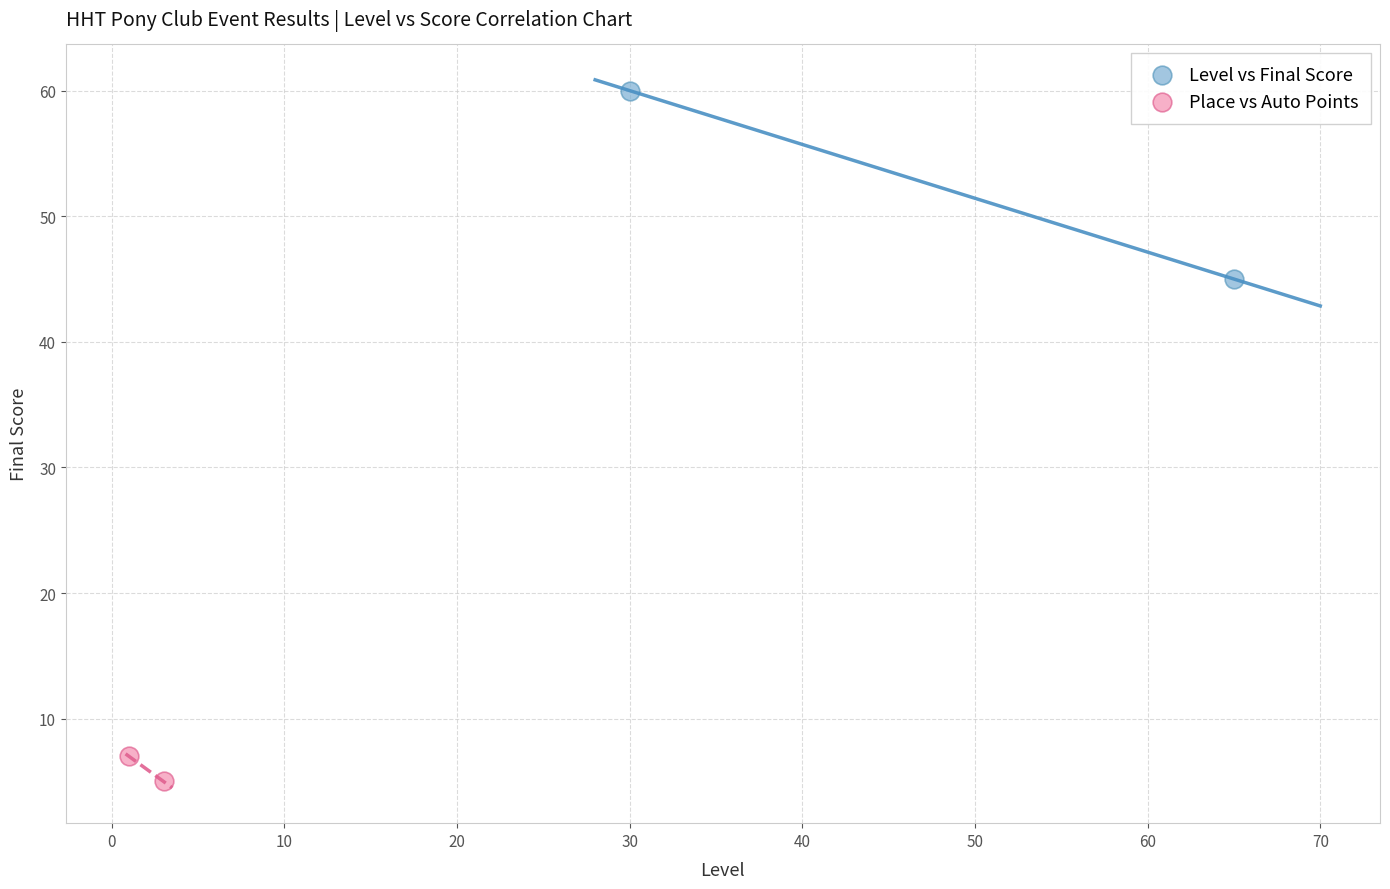

Which series contains the lowest Y value?

Place vs Auto Points